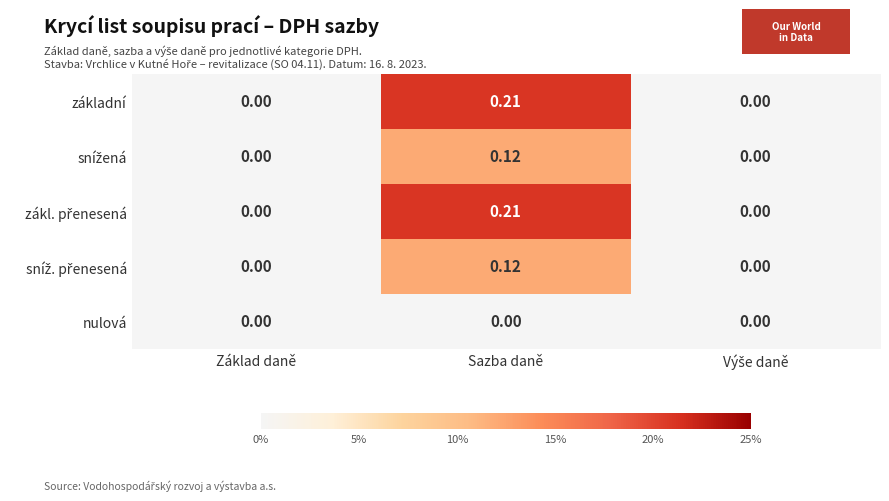

Which label corresponds to the largest value in the chart?

Sazba daně